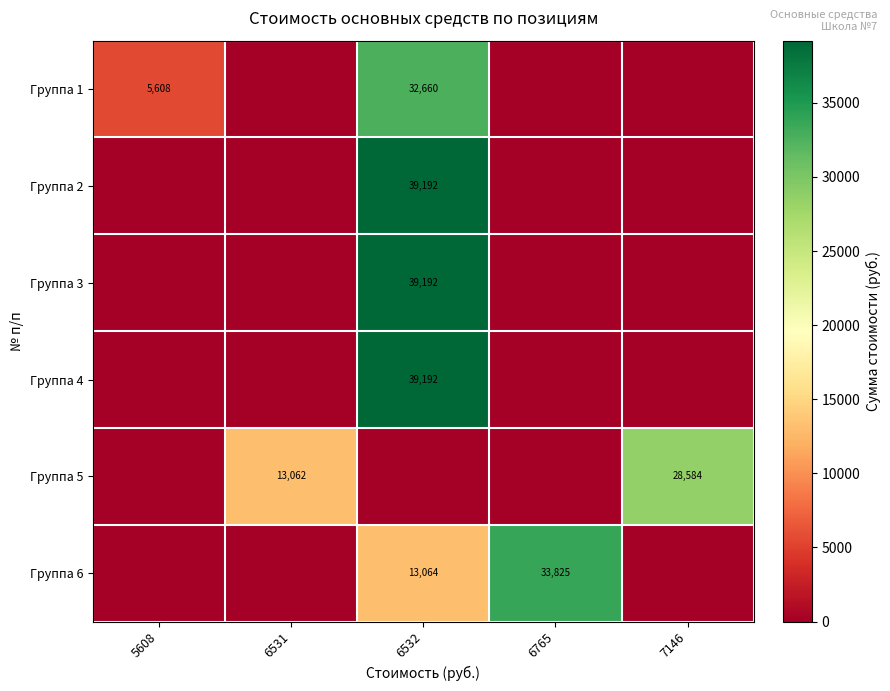

The value of Группа 5 at 7146 is 28584. True or false?

True